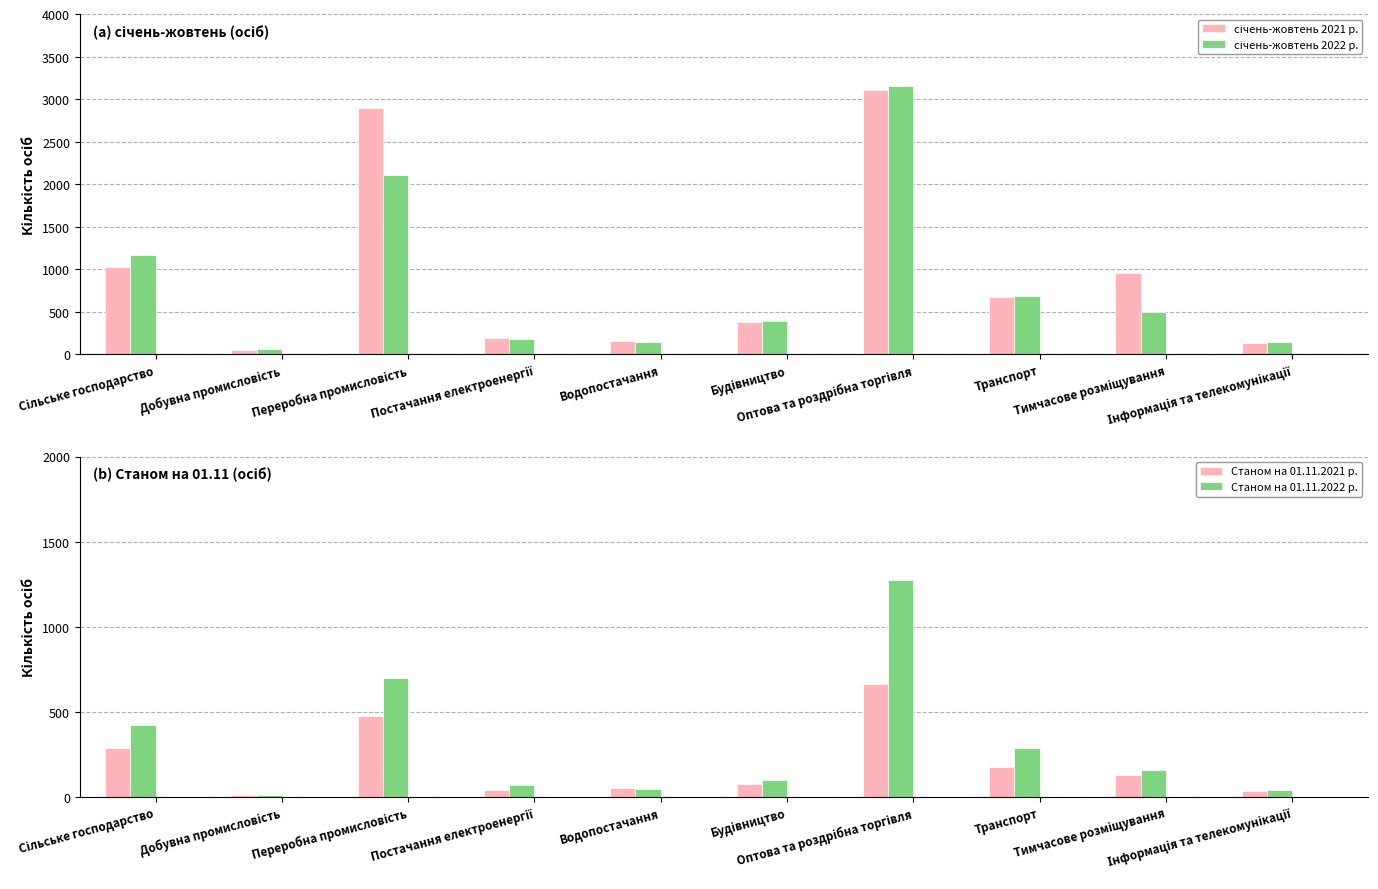

Is it true that Станом на 01.11.2021 р. equals 123 at Транспорт?

False